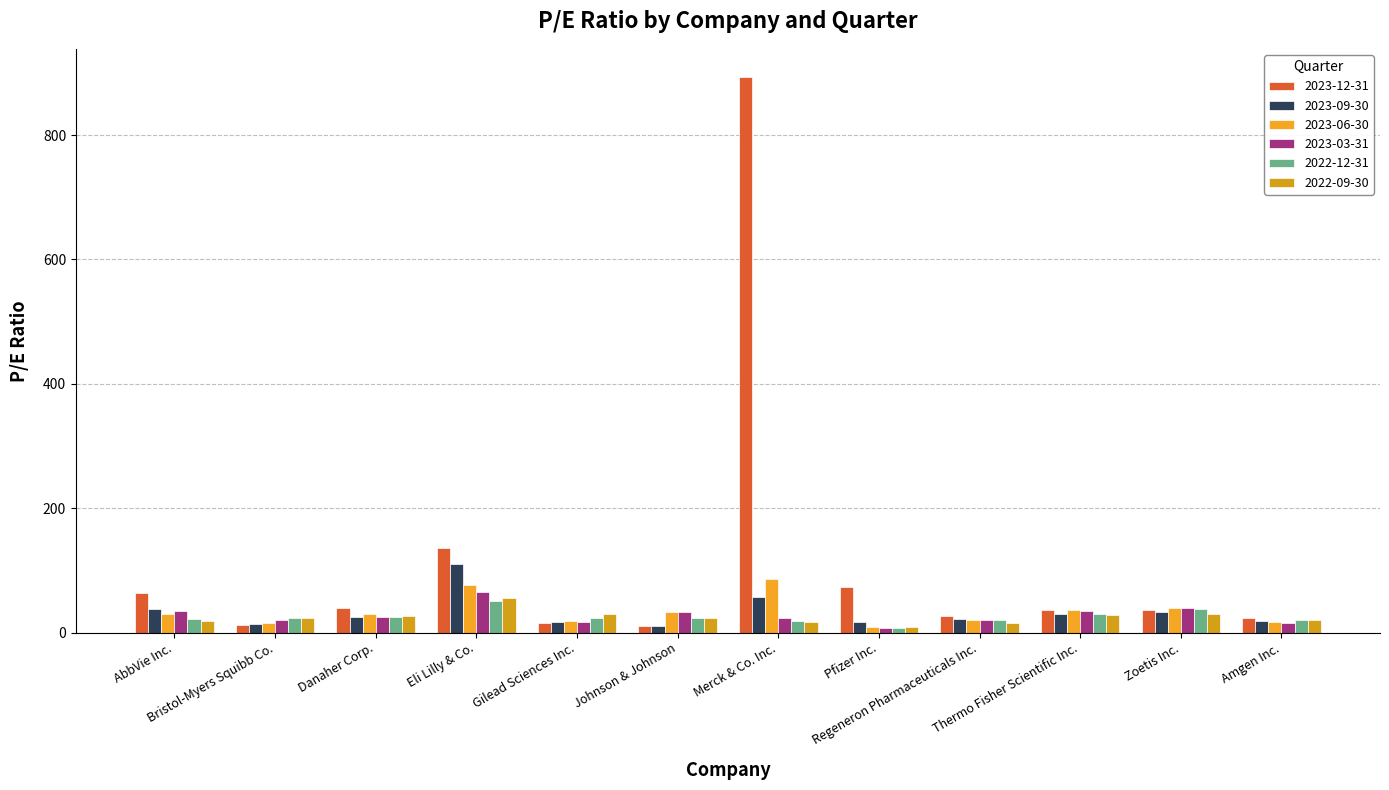

At how many categories does at least one series exceed 50?

4